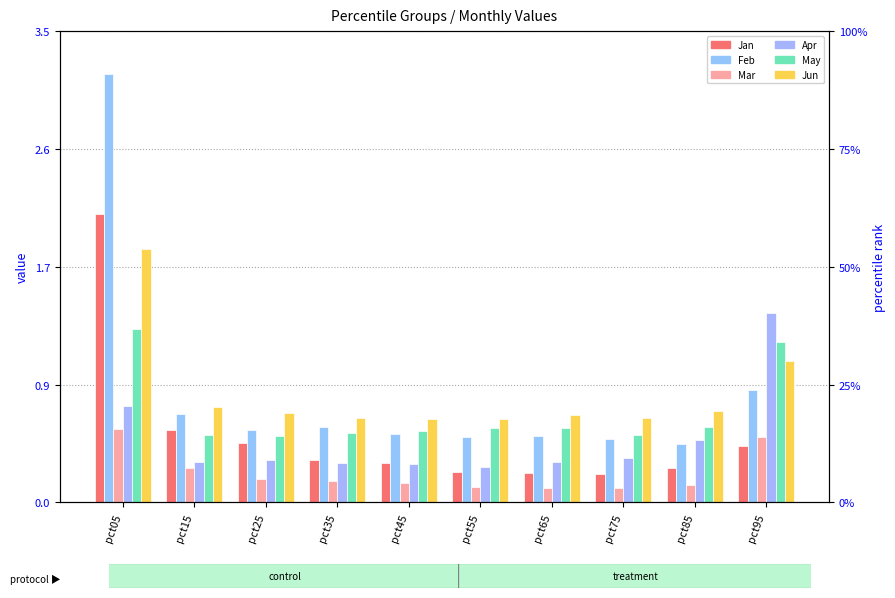

Rank the series by their maximum value, from highest to lowest.

Feb, Jan, Jun, Apr, May, Mar